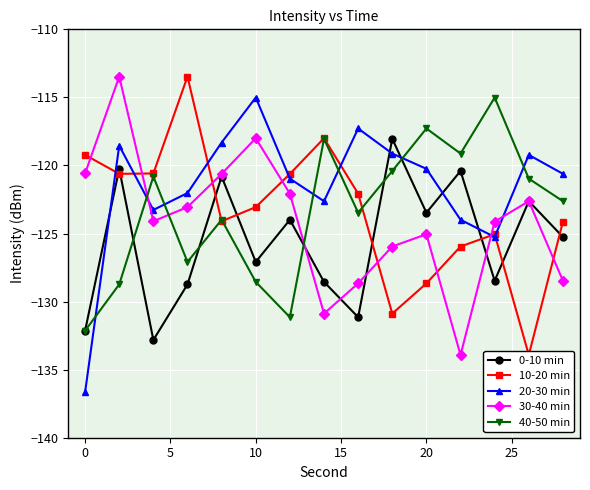

What is the difference between the maximum and minimum values in the 40-50 min series?

17.1